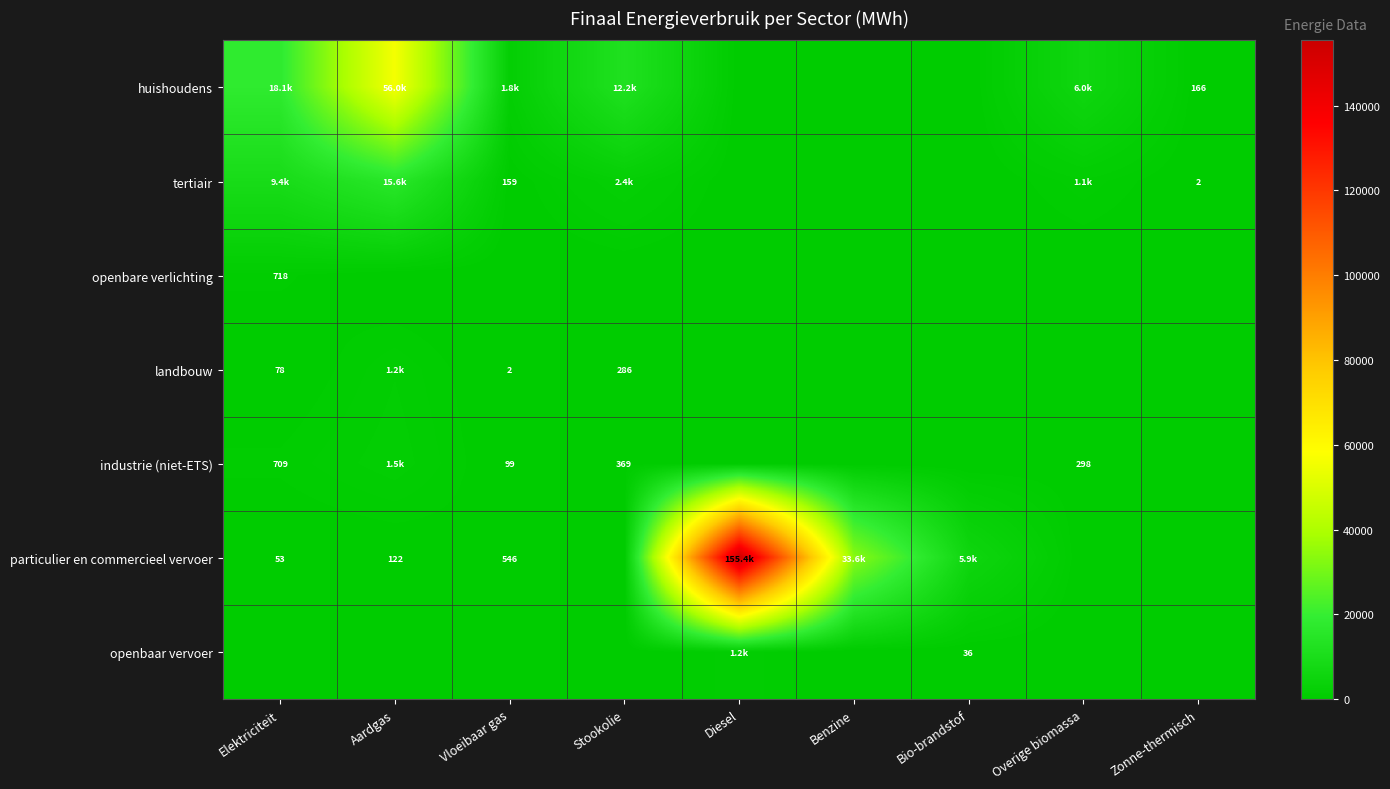

Between Overige biomassa and Vloeibaar gas, which is larger?

Overige biomassa